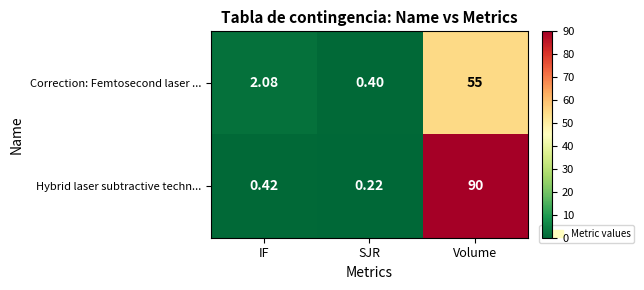

Where is Correction: Femtosecond laser ... nearest to the value 27?

IF